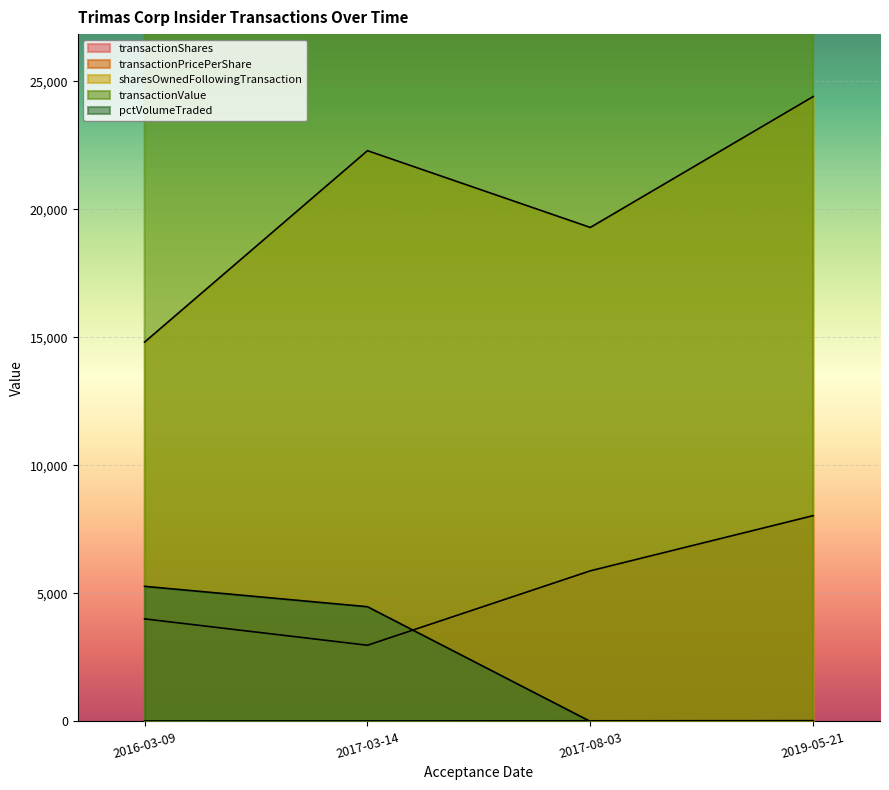

What is the label of the 3rd point from the left?

2017-08-03